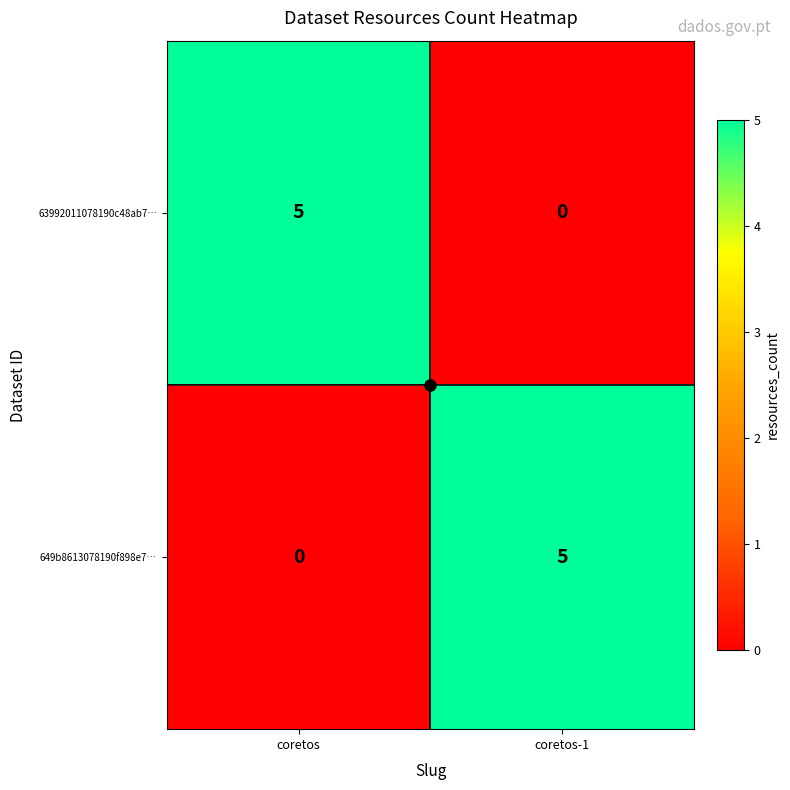

Is it true that 649b8613078190f898e7… equals -2 at coretos?

False